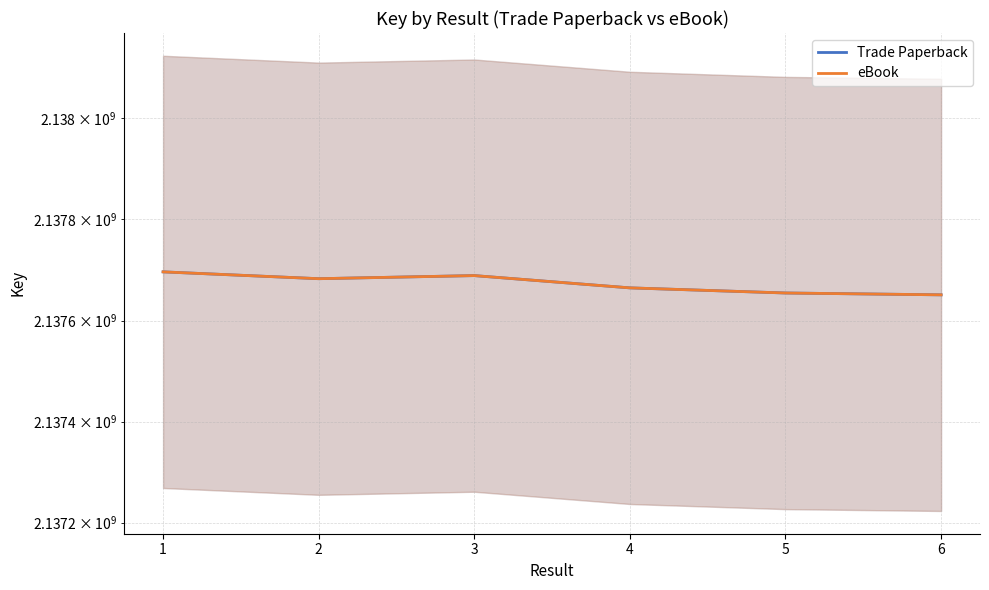

What are all the series names shown in the legend?

Trade Paperback, eBook